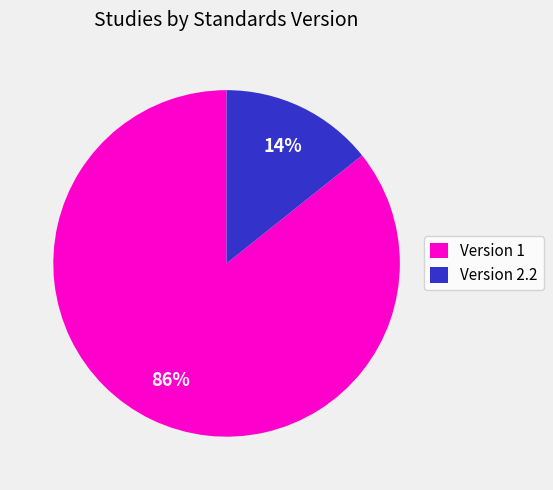

To the nearest percent, what is the combined percentage of Version 2.2 and Version 1?

100%